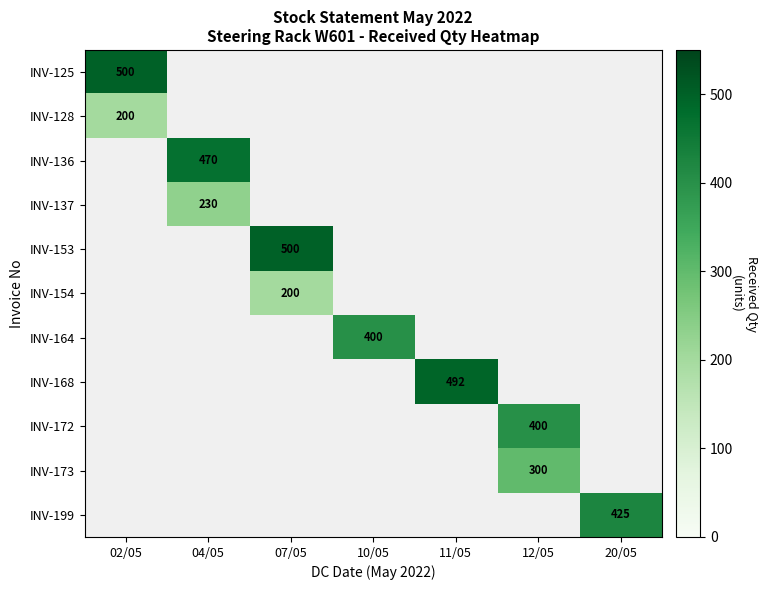

True or false: INV-128 has a value of 200 at 02/05.

True